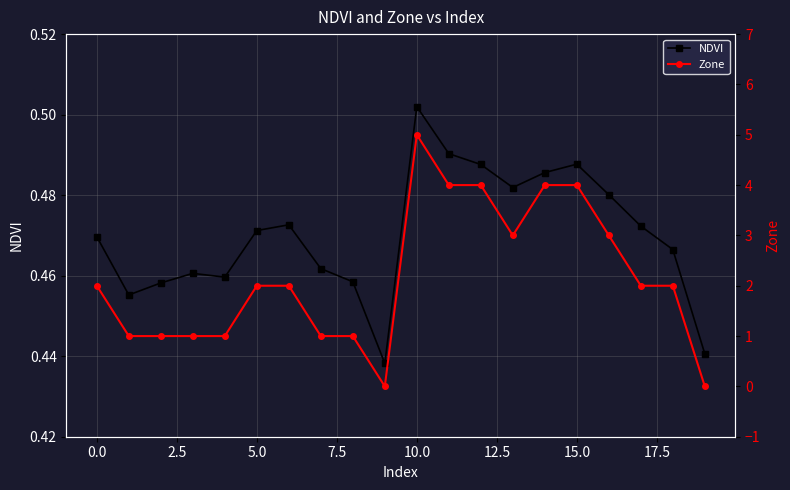

What is the difference between the second highest and minimum values in the NDVI series?

0.1